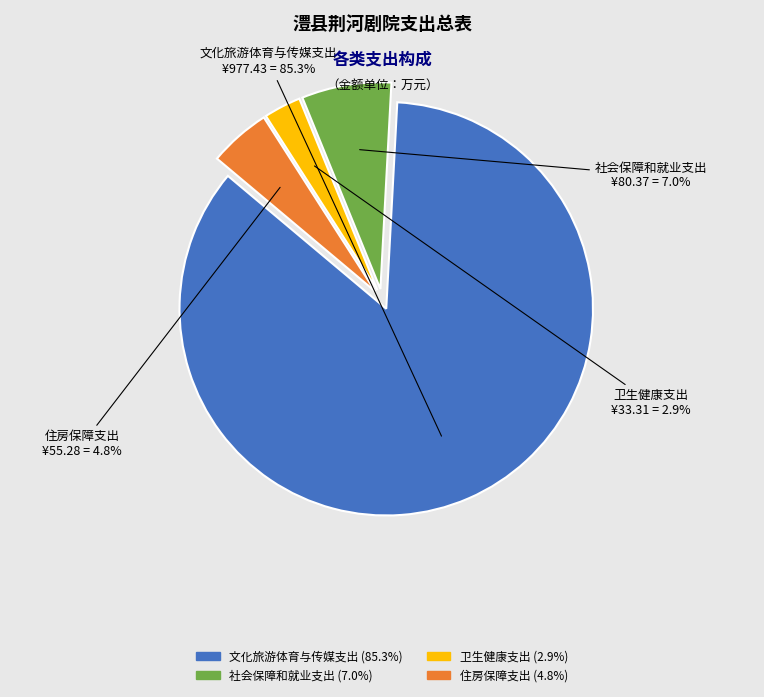

What is the total percentage of 文化旅游体育与传媒支出 and 住房保障支出?

90.1%